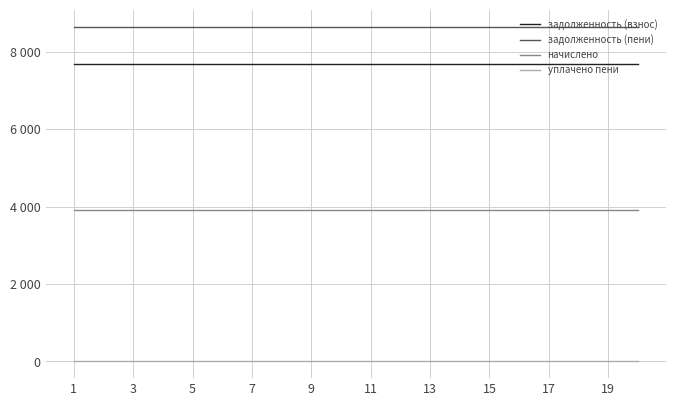

Which series has the widest spread of values?

задолженность (взнос)